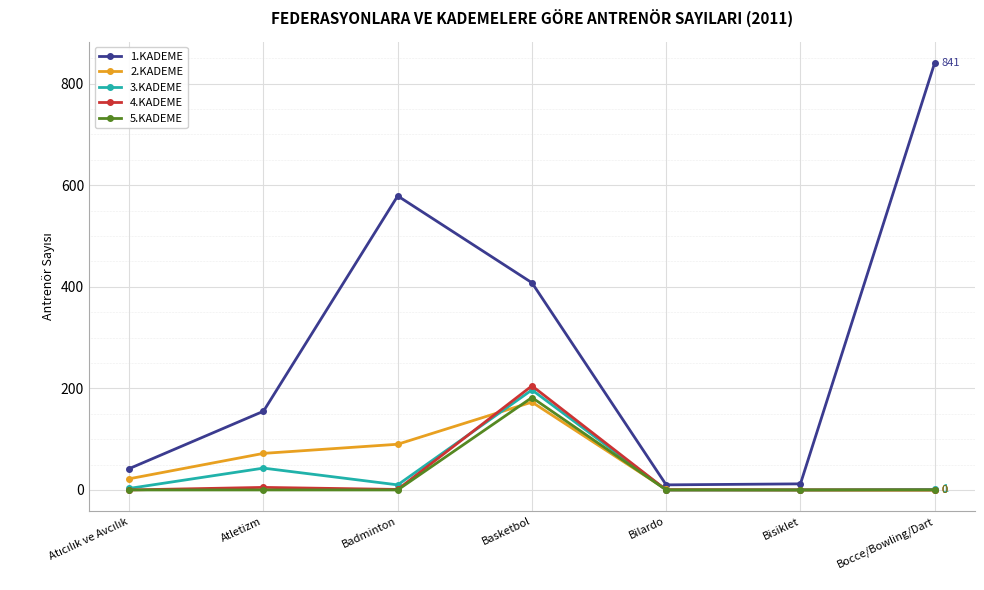

Where is the first local maximum for 3.KADEME?

Atletizm